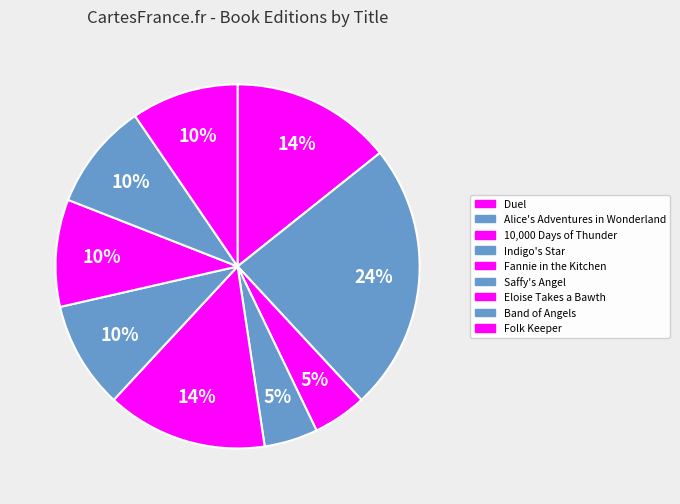

Count the number of slices in the pie.

9